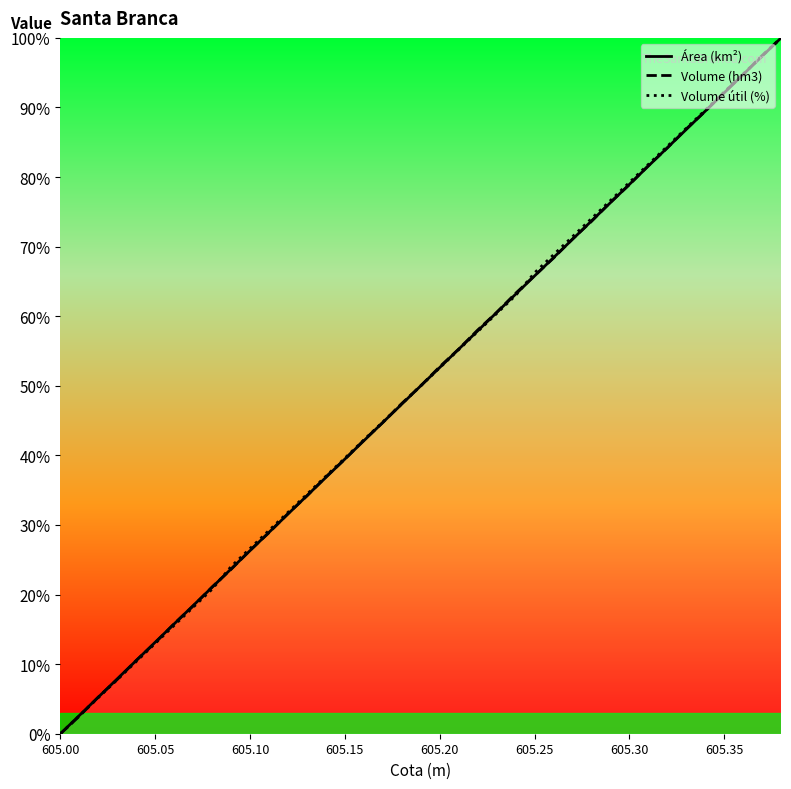

What is the maximum value for Área (km²)?

100.0